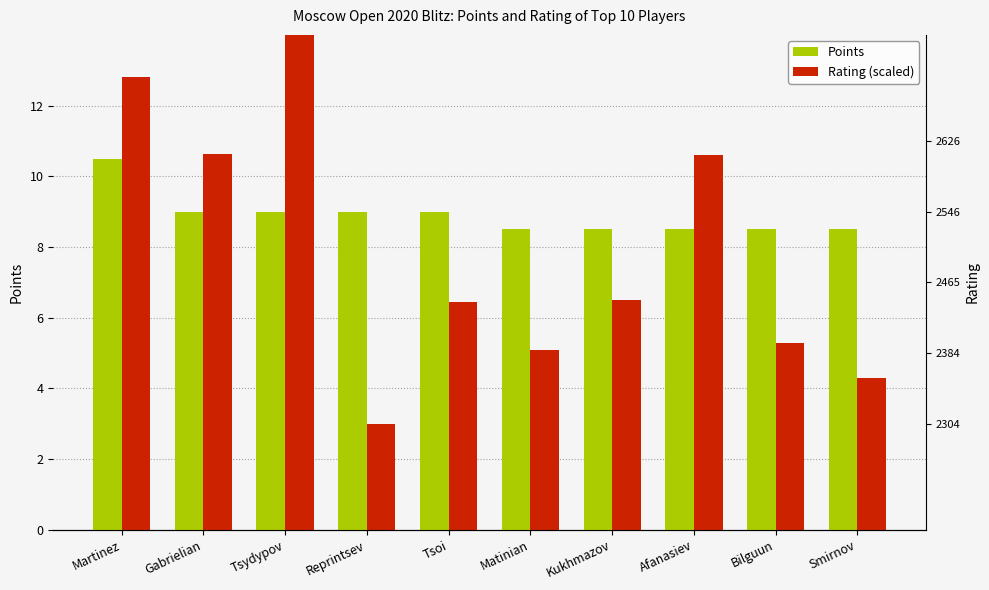

Which series has the largest total across all categories?

Points